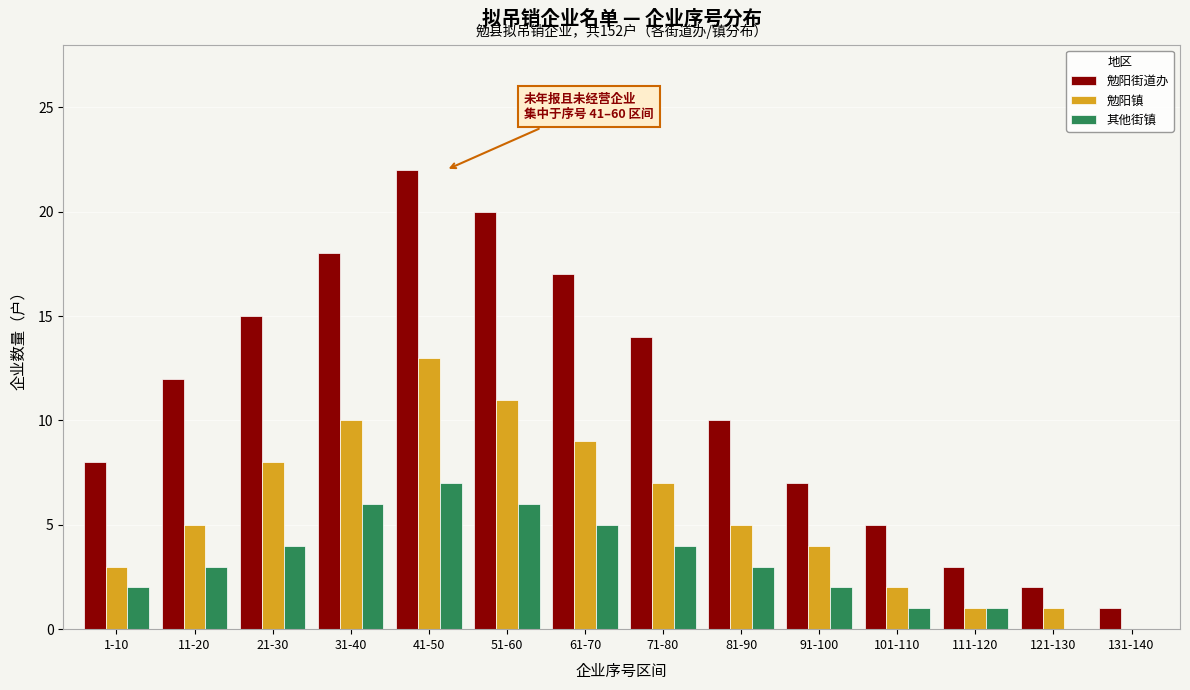

Which series changed the most between 21-30 and 101-110?

勉阳街道办